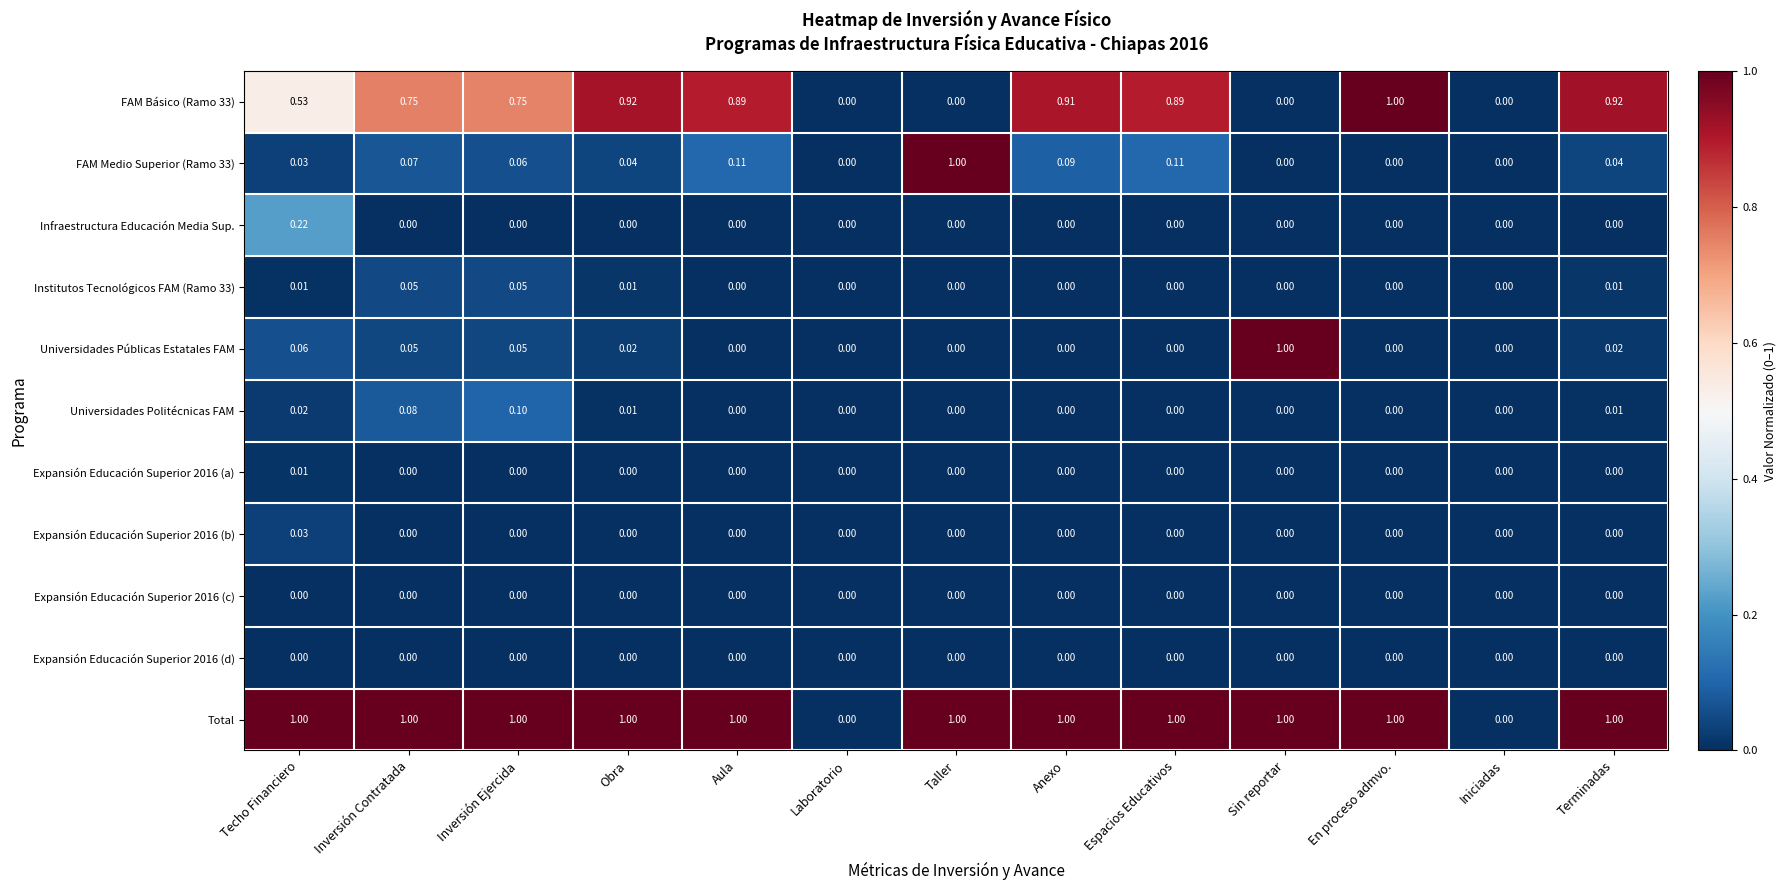

What is the total value across all series at Techo Financiero?

1.9